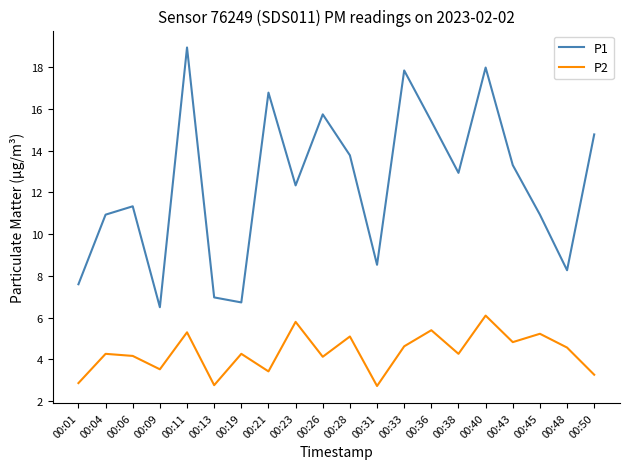

At which category does P1 reach its first local valley?

00:09